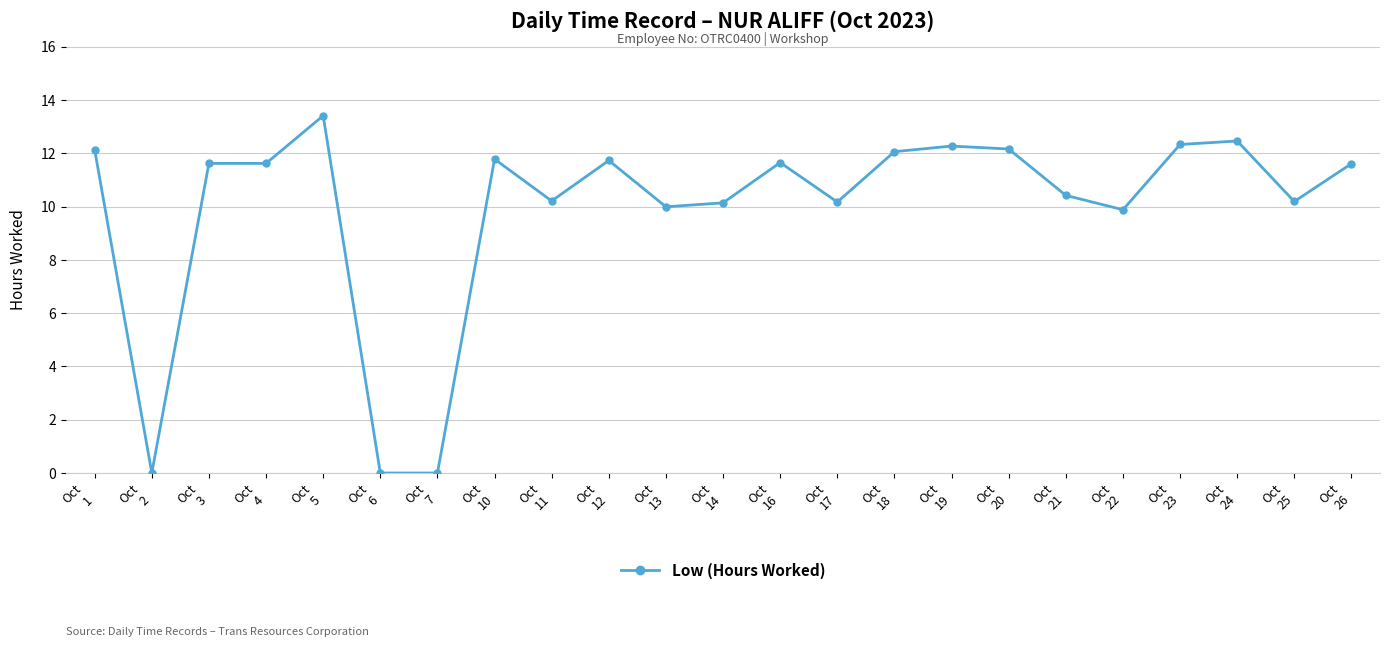

What is the sum of all values?

227.8